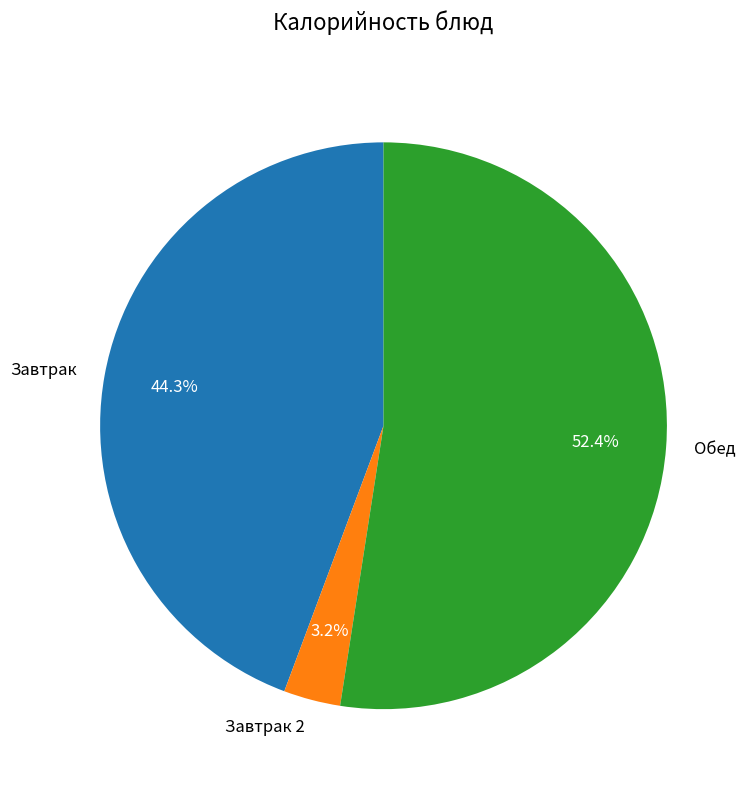

Rank the categories by value from lowest to highest.

Завтрак 2, Завтрак, Обед